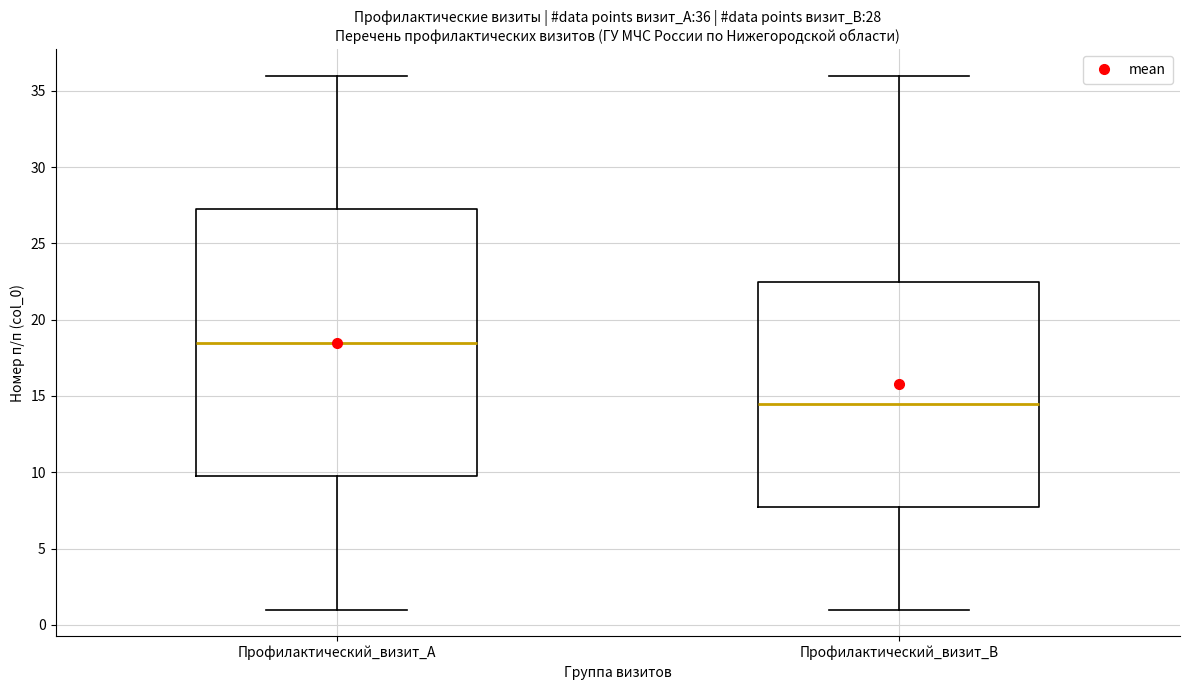

Which box is the tallest, from its lower edge to its upper edge?

Профилактический_визит_A